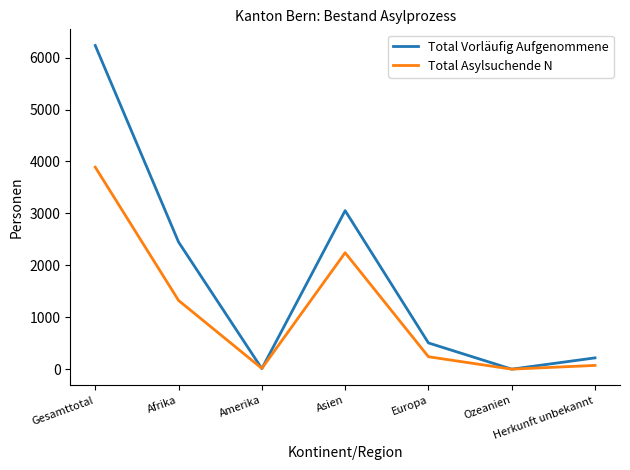

List the series in order of their peak value, highest first.

Total Vorläufig Aufgenommene, Total Asylsuchende N